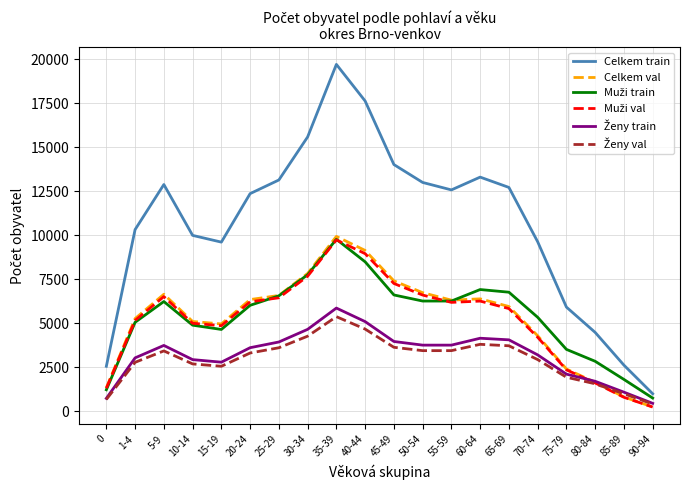

At which category does the chart reach its minimum across all series?

90-94